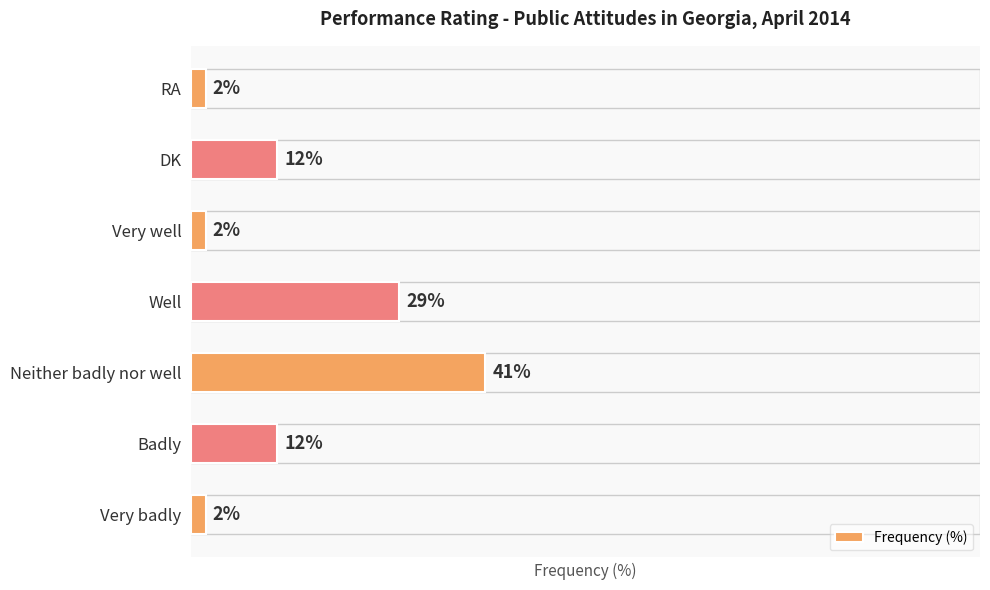

Which has a higher value, Badly or Neither badly nor well?

Neither badly nor well